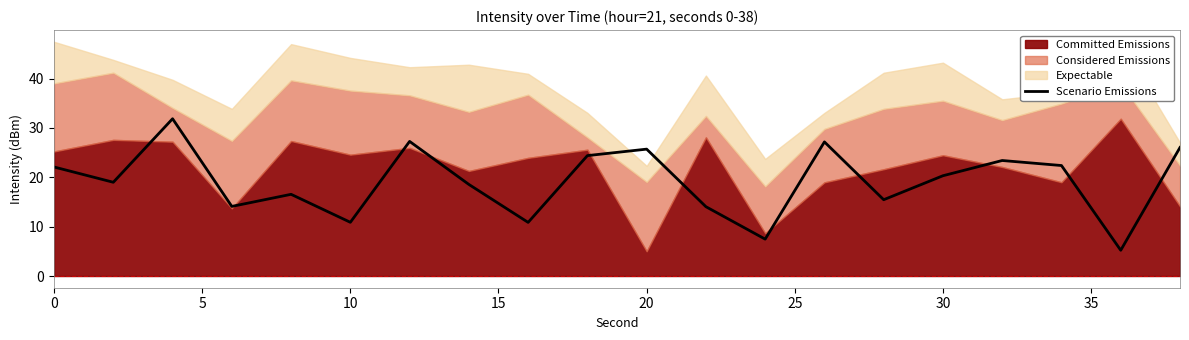

True or false: Scenario Emissions has a value of 30.7 at 0.

False